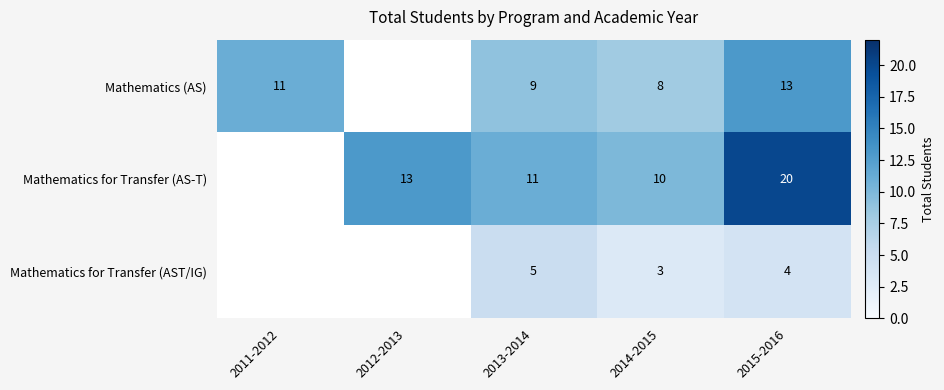

Which has a higher value, 2011-2012 or 2012-2013?

2012-2013